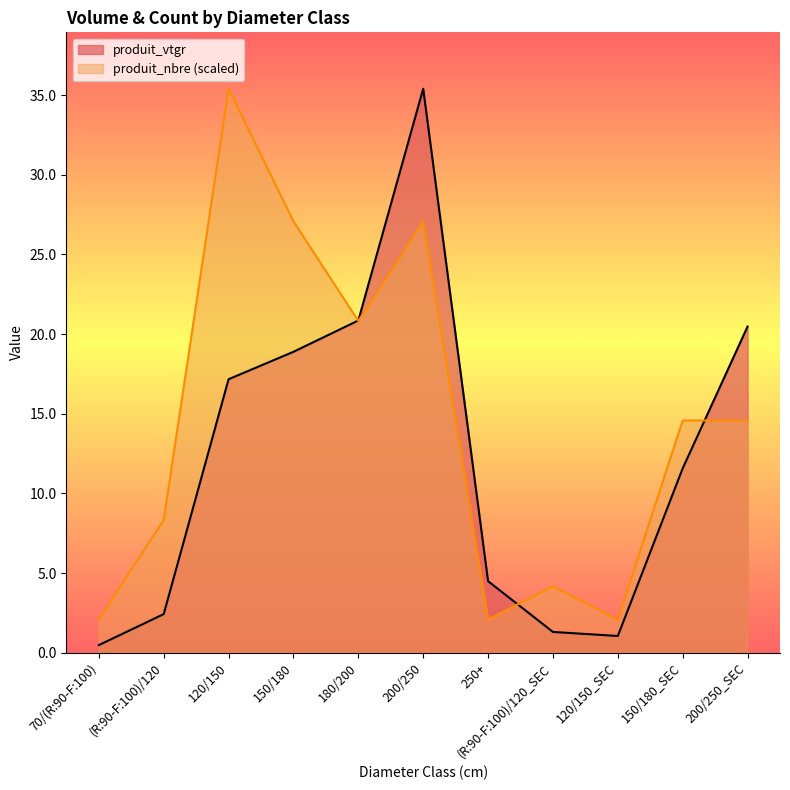

What is the label of the 11th point from the right?

70/(R:90-F:100)